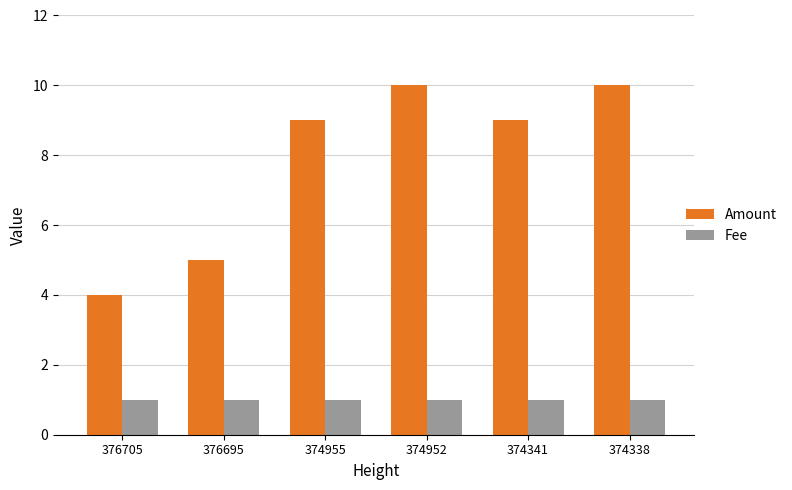

Between 376705 and 374341, which series saw the biggest shift?

Amount